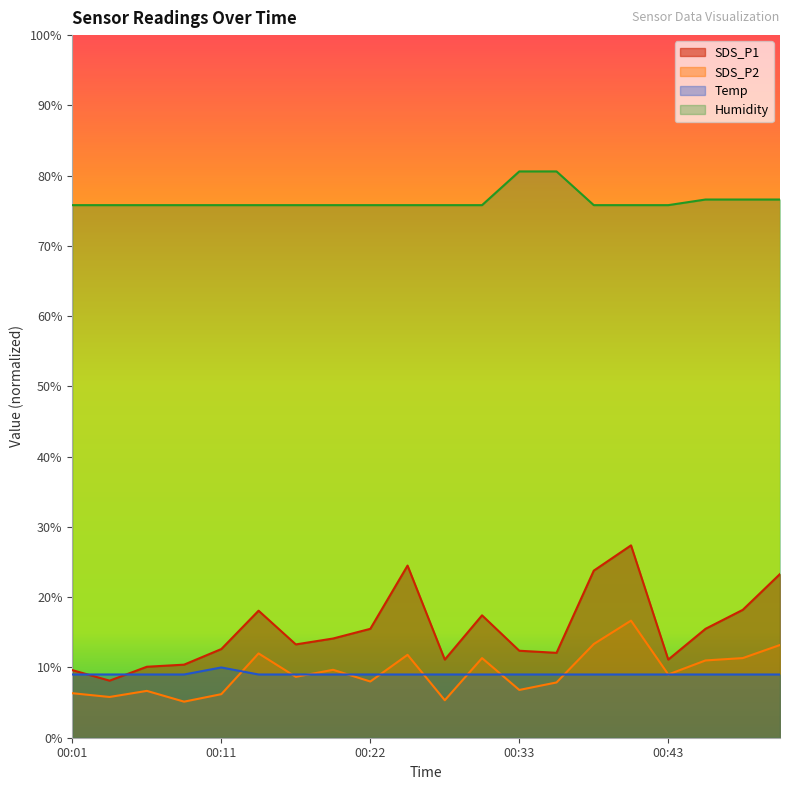

Which series changed the most between 00:09 and 00:14?

SDS_P1